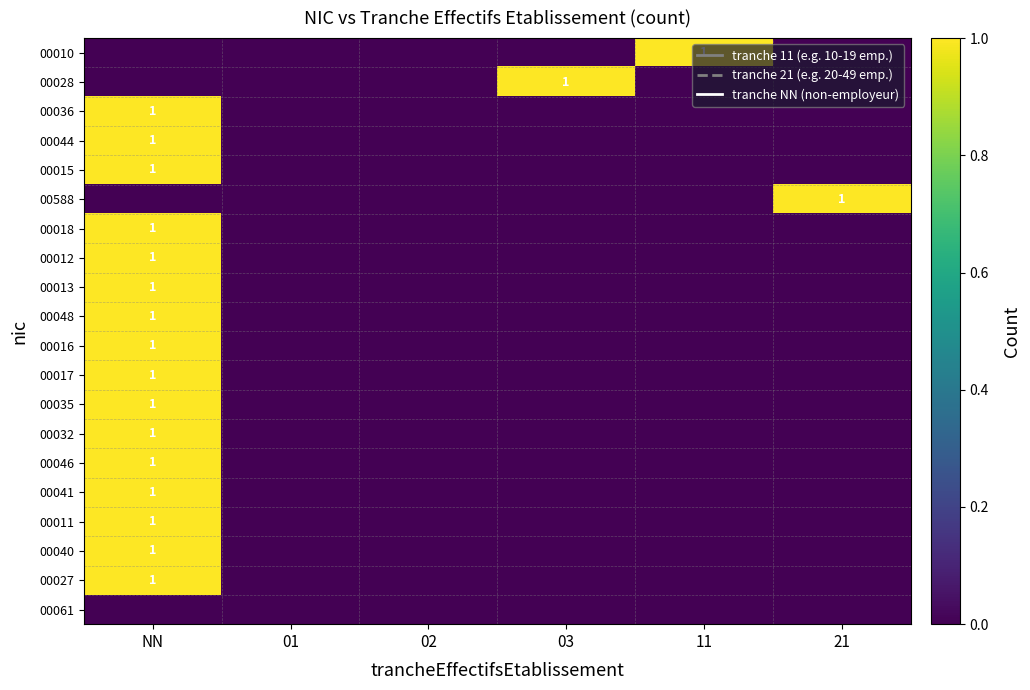

Is it true that 00018 equals 0 at 03?

False